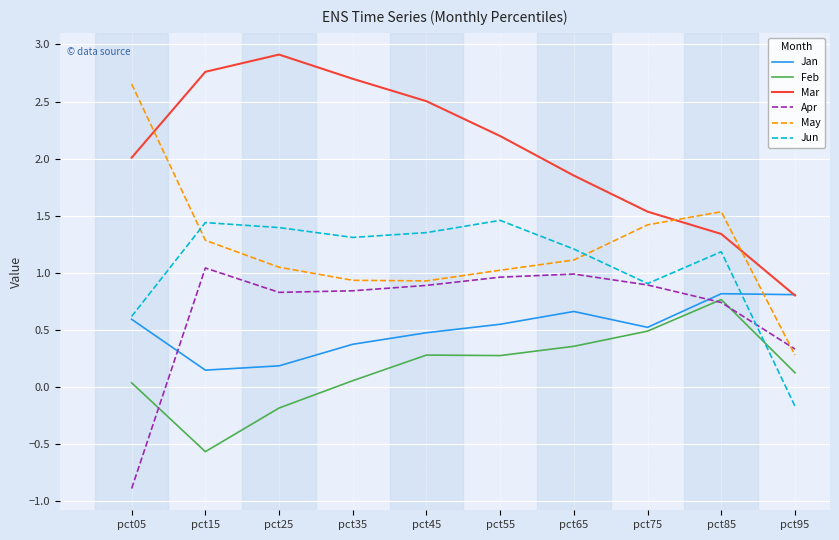

True or false: May has a value of 1.3 at pct15.

True